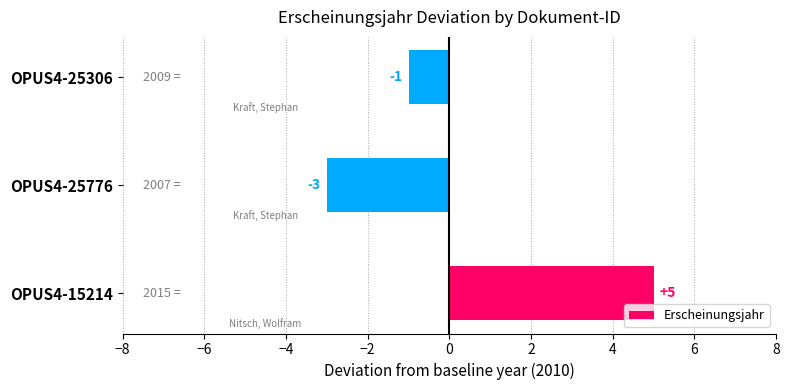

How many bars are there in total?

3